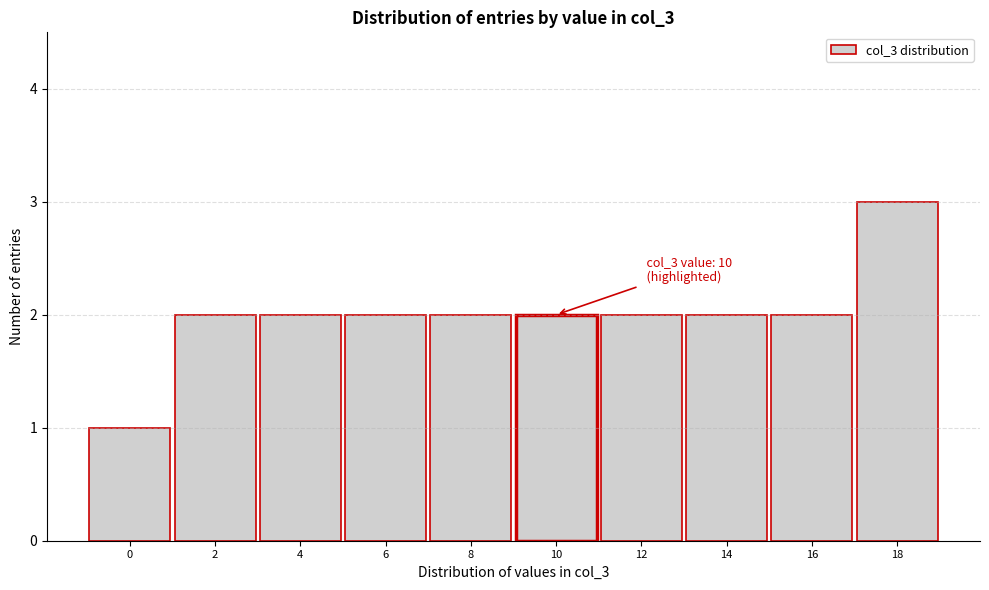

Reading right to left, what are all the values shown in this chart?

3	2	2	2	2	2	2	2	2	1